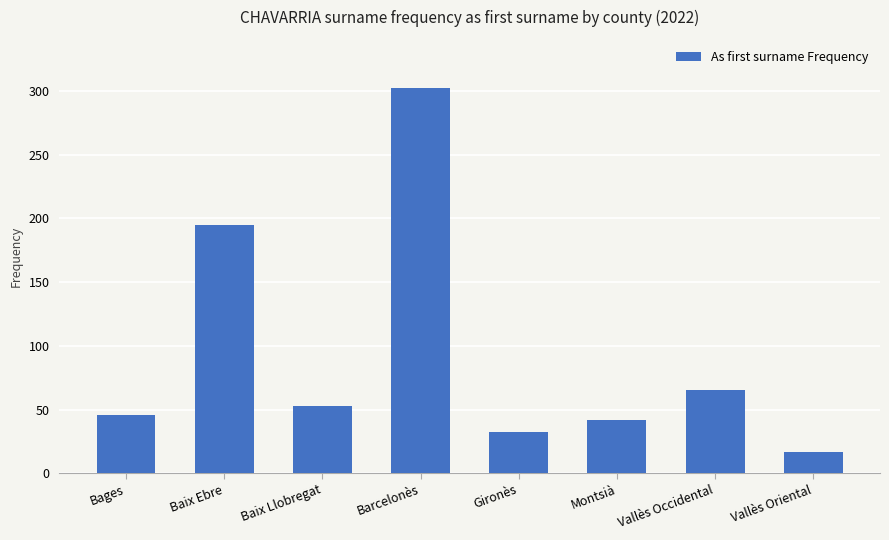

What is the change in value from Gironès to Vallès Oriental?

-15